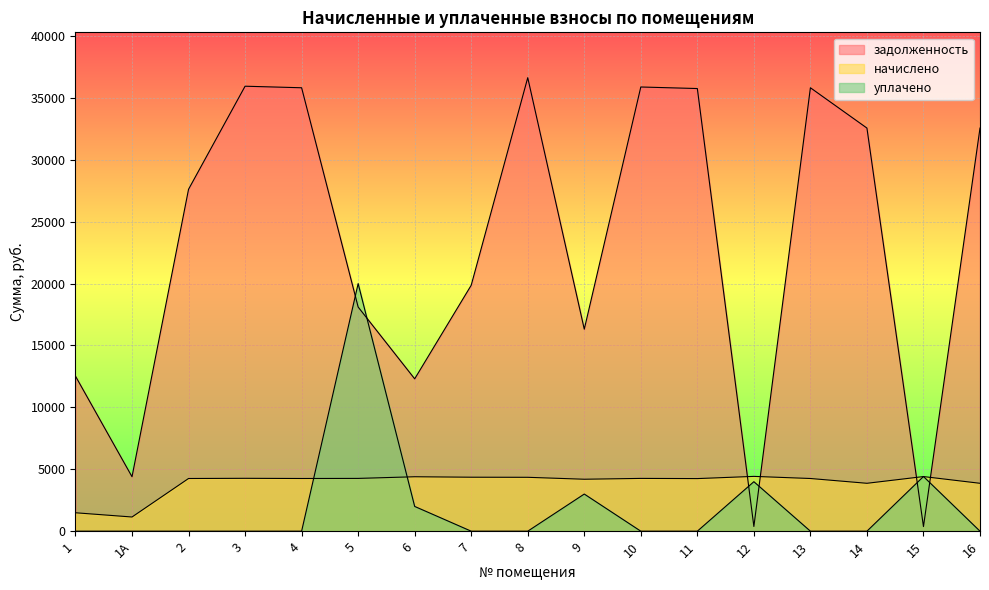

How many values in the задолженность series exceed 27616?

9